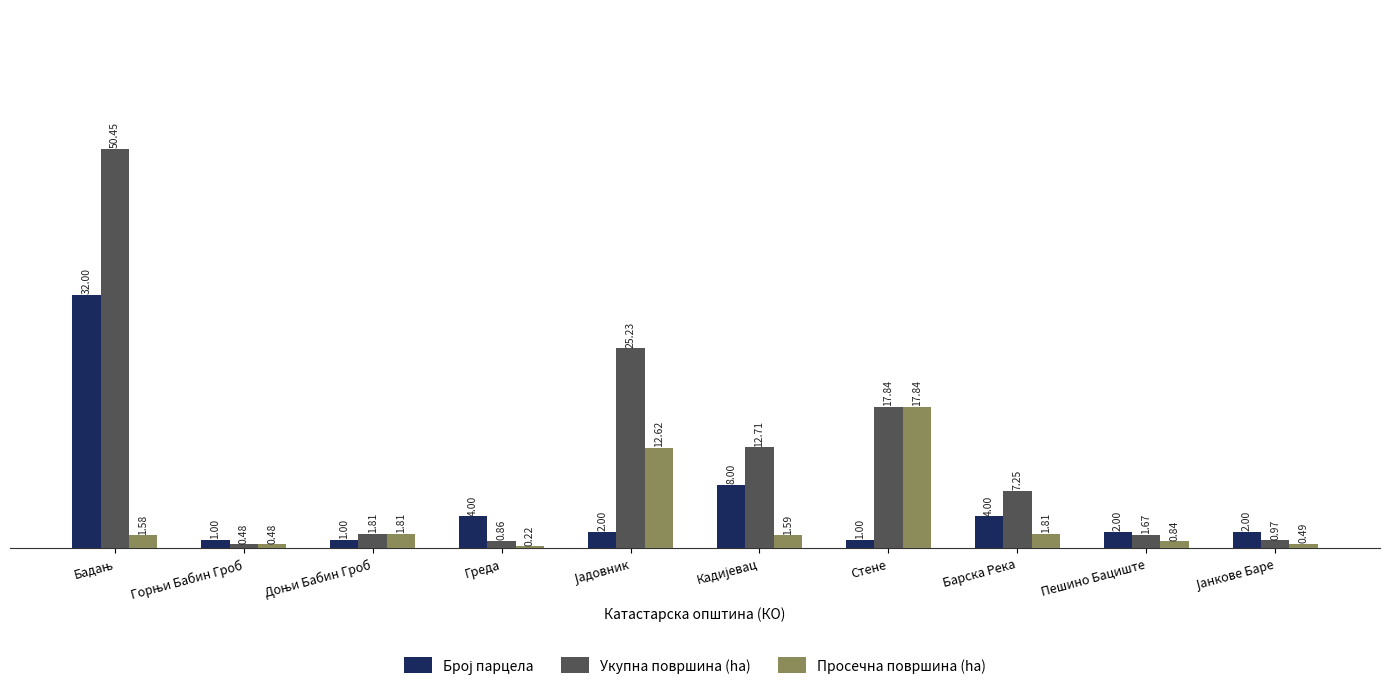

How many data points does each series have?

10